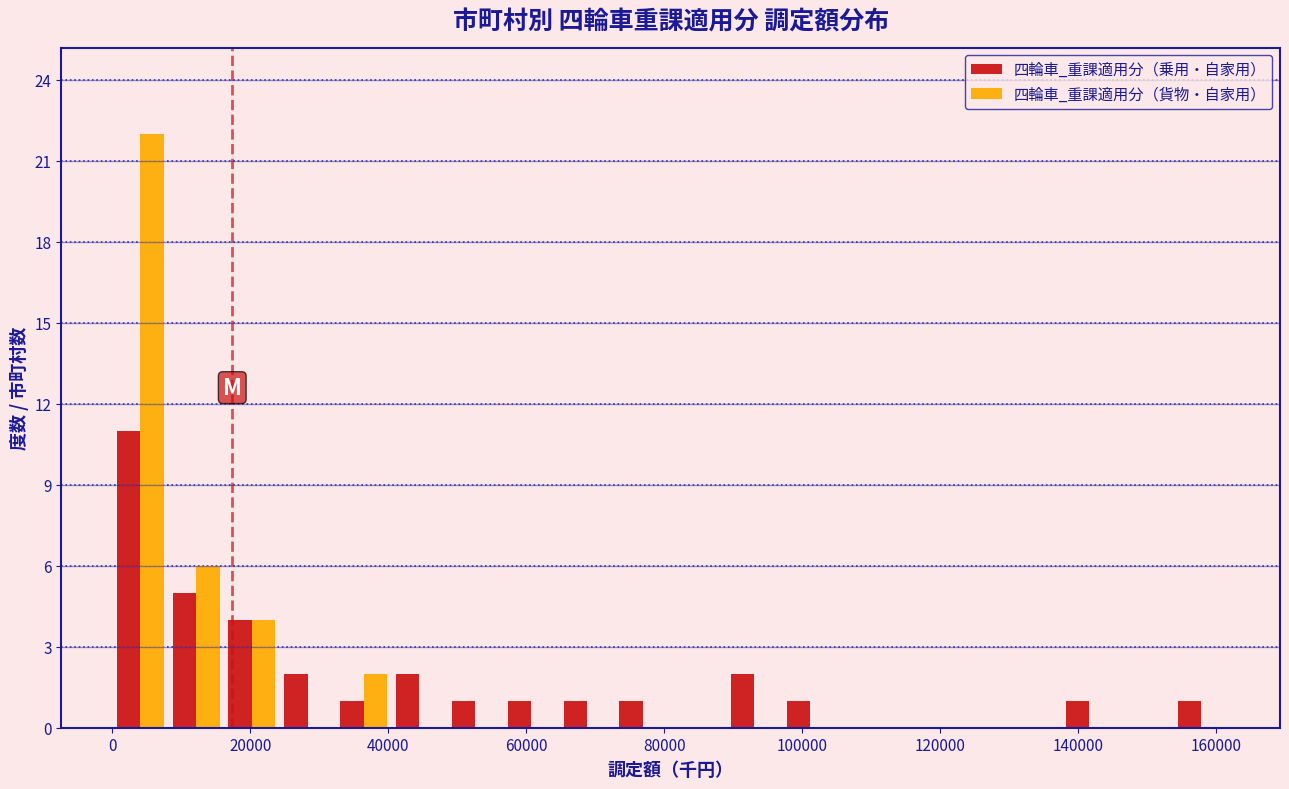

Reading left to right, transcribe this chart: for each range on the x-axis, give the height of each series' bar. Neither the bar edges nor the heights are printed on the chart, so give them approximately, as read against the axes.

0 to 8000: 四輪車_重課適用分（乗用・自家用）=11	四輪車_重課適用分（貨物・自家用）=22
8000 to 16000: 四輪車_重課適用分（乗用・自家用）=5	四輪車_重課適用分（貨物・自家用）=6
16000 to 24000: 四輪車_重課適用分（乗用・自家用）=4	四輪車_重課適用分（貨物・自家用）=4
24000 to 32000: 四輪車_重課適用分（乗用・自家用）=2	四輪車_重課適用分（貨物・自家用）=0
32000 to 40000: 四輪車_重課適用分（乗用・自家用）=1	四輪車_重課適用分（貨物・自家用）=2
40000 to 48000: 四輪車_重課適用分（乗用・自家用）=2	四輪車_重課適用分（貨物・自家用）=0
48000 to 56000: 四輪車_重課適用分（乗用・自家用）=1	四輪車_重課適用分（貨物・自家用）=0
56000 to 64000: 四輪車_重課適用分（乗用・自家用）=1	四輪車_重課適用分（貨物・自家用）=0
64000 to 72000: 四輪車_重課適用分（乗用・自家用）=1	四輪車_重課適用分（貨物・自家用）=0
72000 to 80000: 四輪車_重課適用分（乗用・自家用）=1	四輪車_重課適用分（貨物・自家用）=0
80000 to 90000: 四輪車_重課適用分（乗用・自家用）=0	四輪車_重課適用分（貨物・自家用）=0
90000 to 98000: 四輪車_重課適用分（乗用・自家用）=2	四輪車_重課適用分（貨物・自家用）=0
98000 to 106000: 四輪車_重課適用分（乗用・自家用）=1	四輪車_重課適用分（貨物・自家用）=0
106000 to 114000: 四輪車_重課適用分（乗用・自家用）=0	四輪車_重課適用分（貨物・自家用）=0
114000 to 122000: 四輪車_重課適用分（乗用・自家用）=0	四輪車_重課適用分（貨物・自家用）=0
122000 to 130000: 四輪車_重課適用分（乗用・自家用）=0	四輪車_重課適用分（貨物・自家用）=0
130000 to 138000: 四輪車_重課適用分（乗用・自家用）=0	四輪車_重課適用分（貨物・自家用）=0
138000 to 146000: 四輪車_重課適用分（乗用・自家用）=1	四輪車_重課適用分（貨物・自家用）=0
146000 to 154000: 四輪車_重課適用分（乗用・自家用）=0	四輪車_重課適用分（貨物・自家用）=0
154000 to 162000: 四輪車_重課適用分（乗用・自家用）=1	四輪車_重課適用分（貨物・自家用）=0